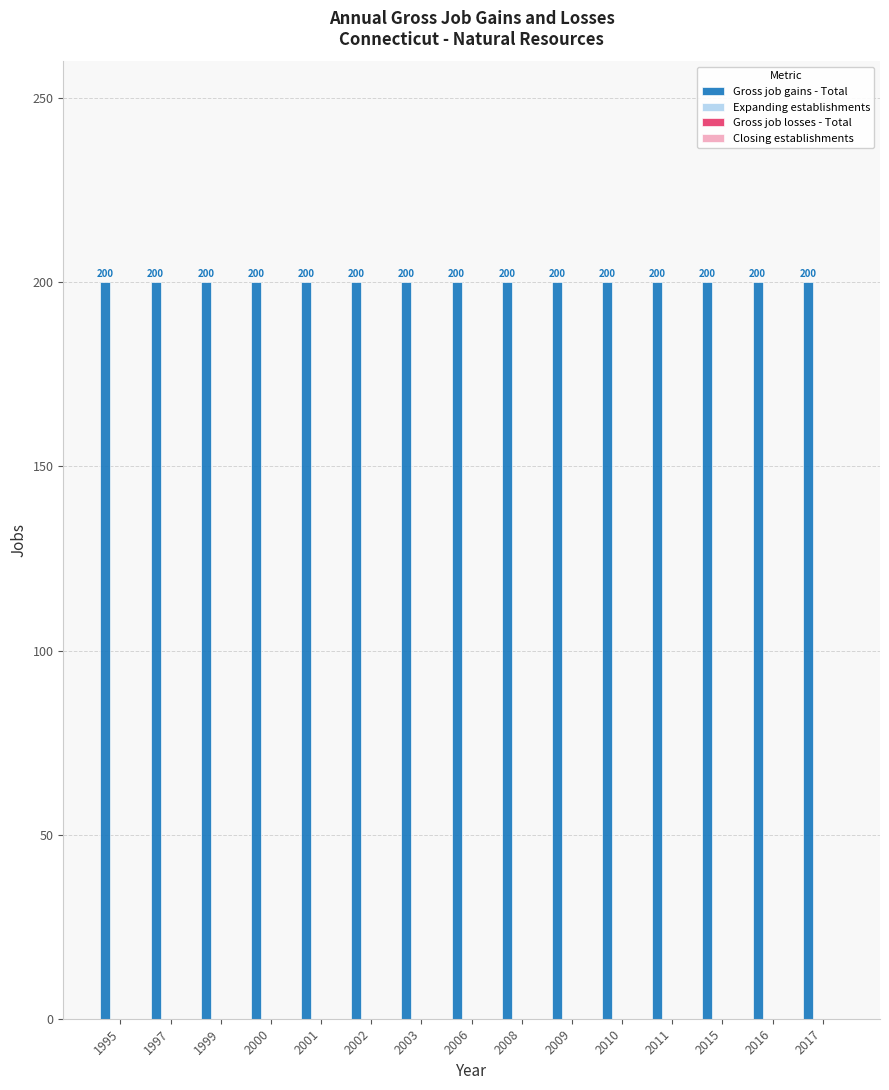

How many bars are there in each group?

4